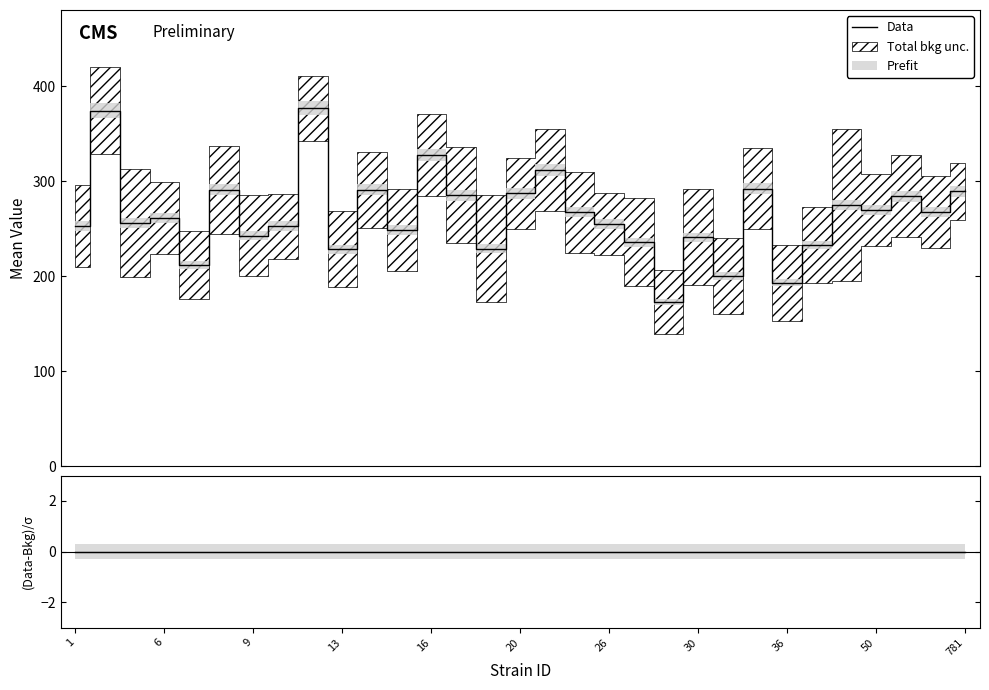

What is the minimum value for Data?

172.8